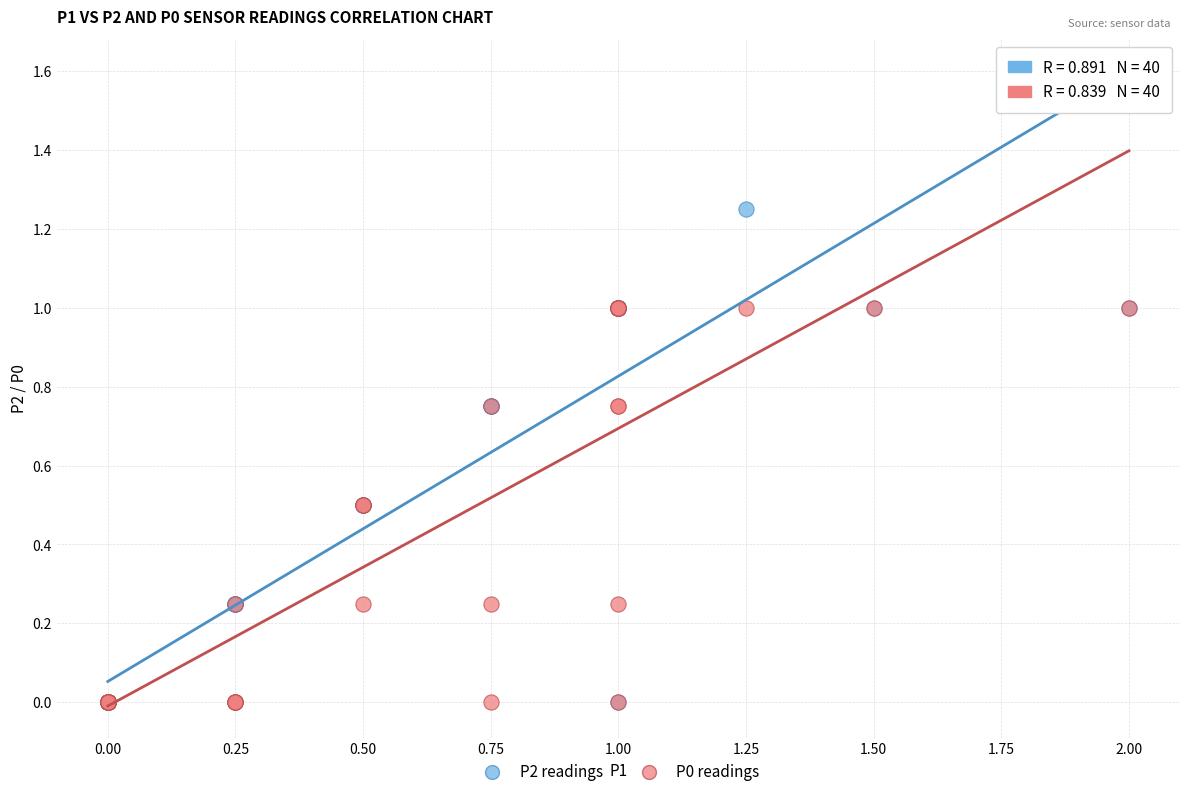

What are all the series names shown in the legend?

P2 readings, P0 readings